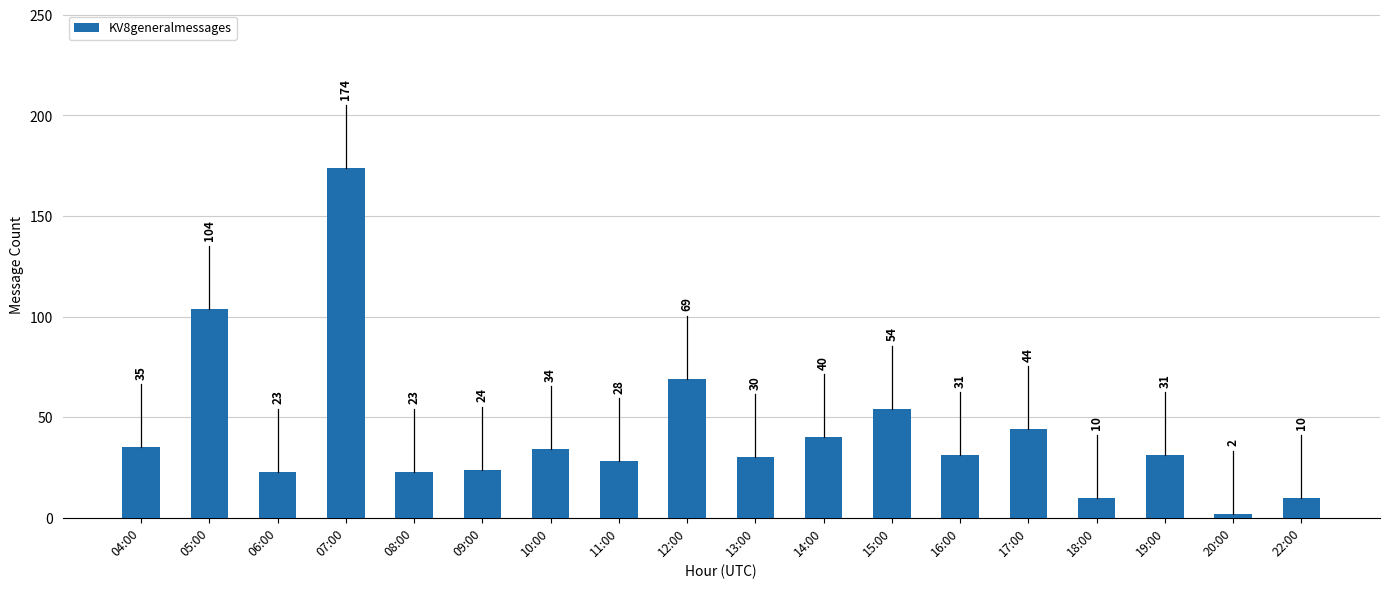

At which category does the chart reach its peak across all series?

07:00